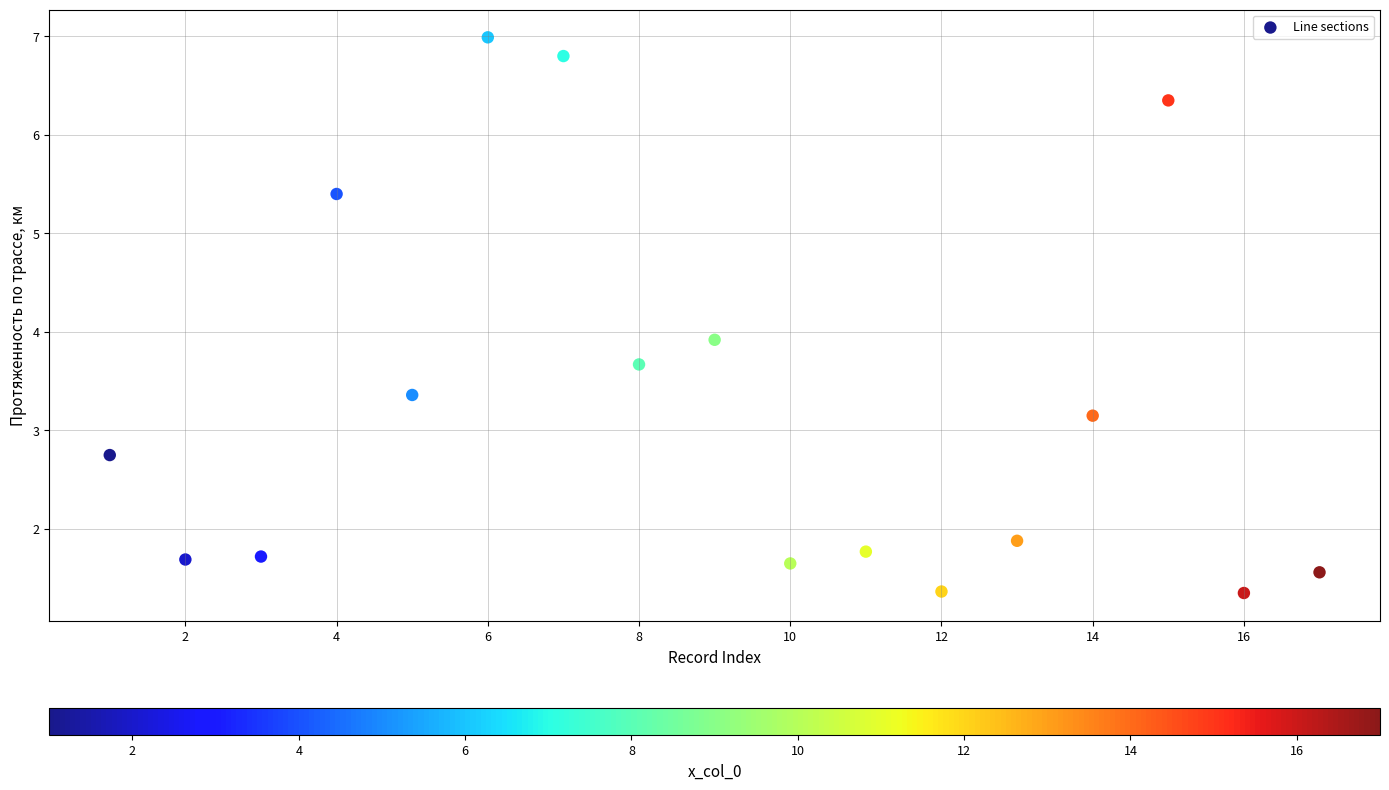

What is the range of X values (max minus min)?

16.0